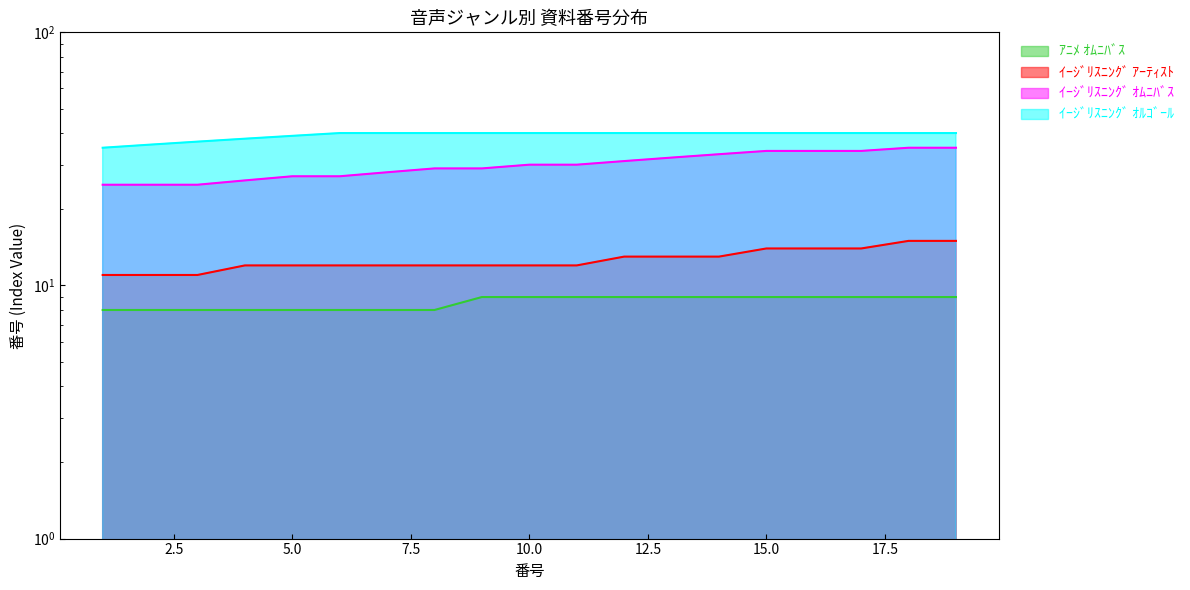

At which category is the sum across all series the highest?

18